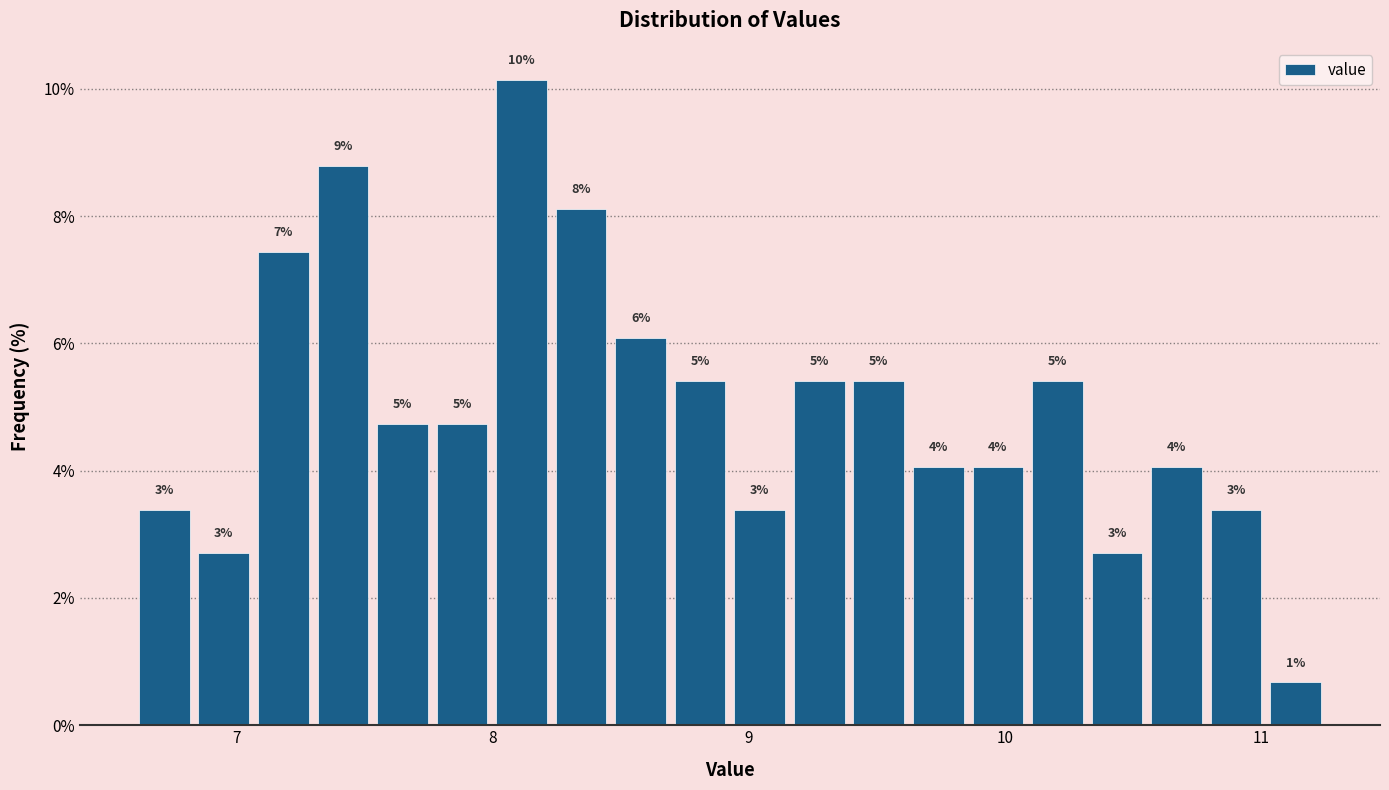

Around what value on the x-axis is the tallest bar? Give the approximate position of its centre, as read against the axis.

8.1